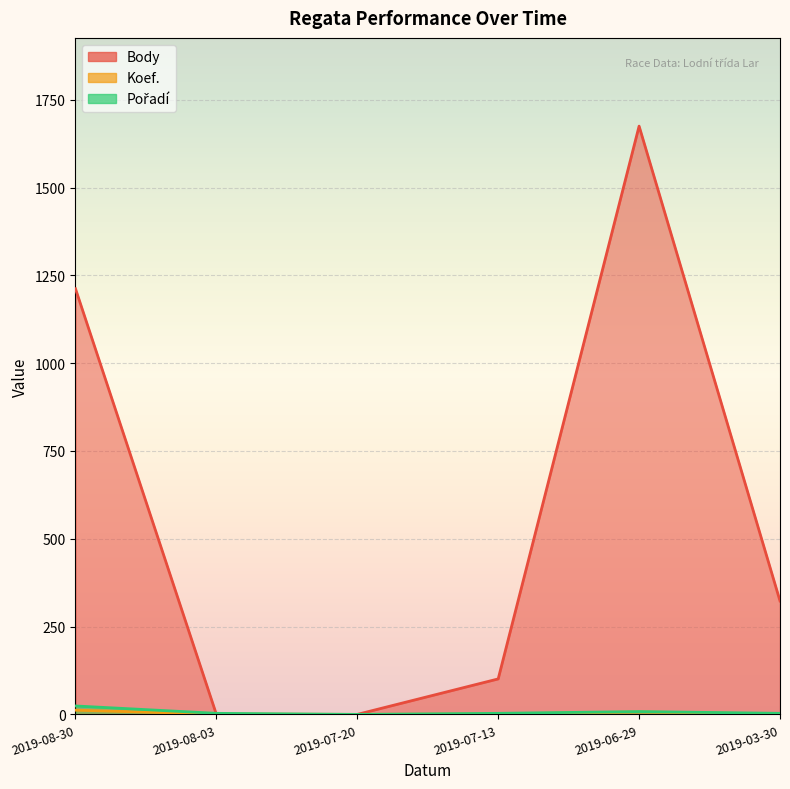

What is the difference between the Koef. values at 2019-08-03 and 2019-08-30?

11